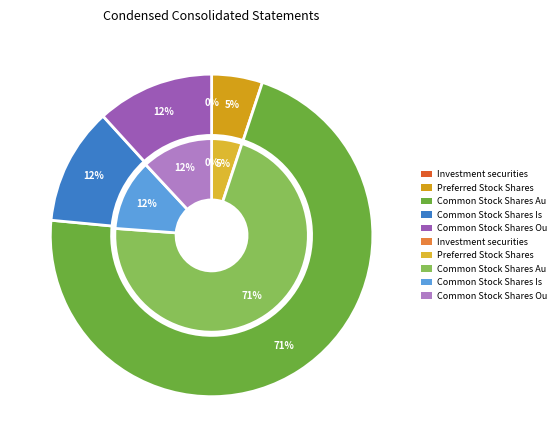

Is it true that Jun. 30, 2023 is 37% of the pie?

False